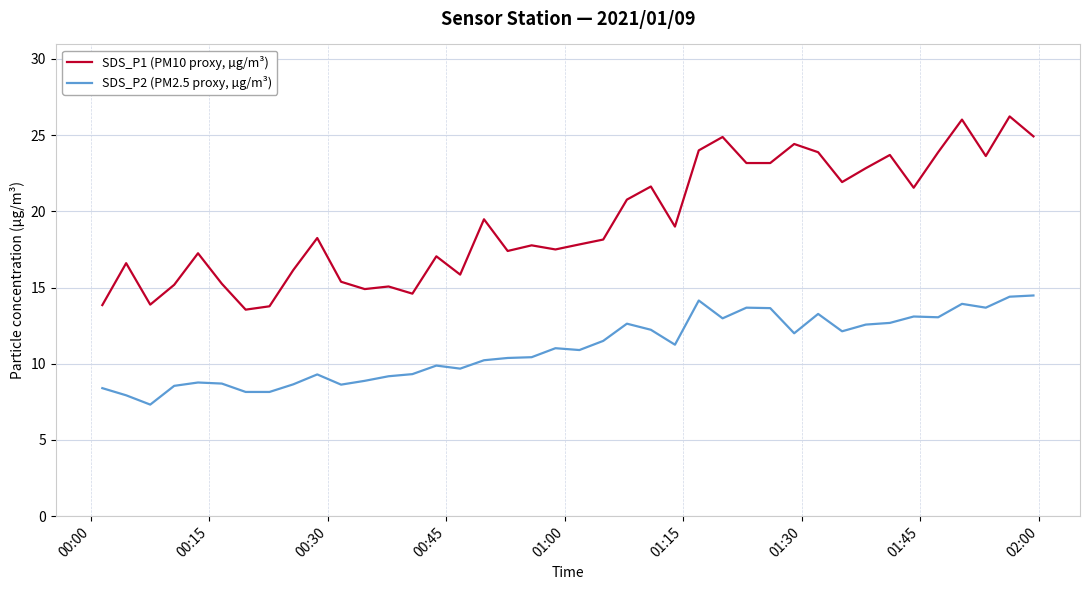

Which series has the largest total across all categories?

SDS_P1 (PM10 proxy, µg/m³)